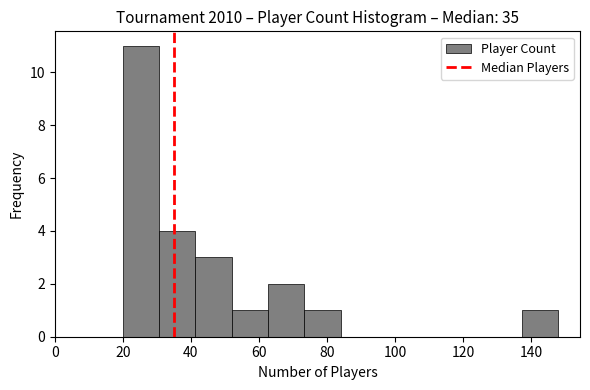

What is the height of the bar covering 52 to 62 on the x-axis? Neither the bar edges nor the heights are printed on the chart, so give them approximately, as read against the axes.

1